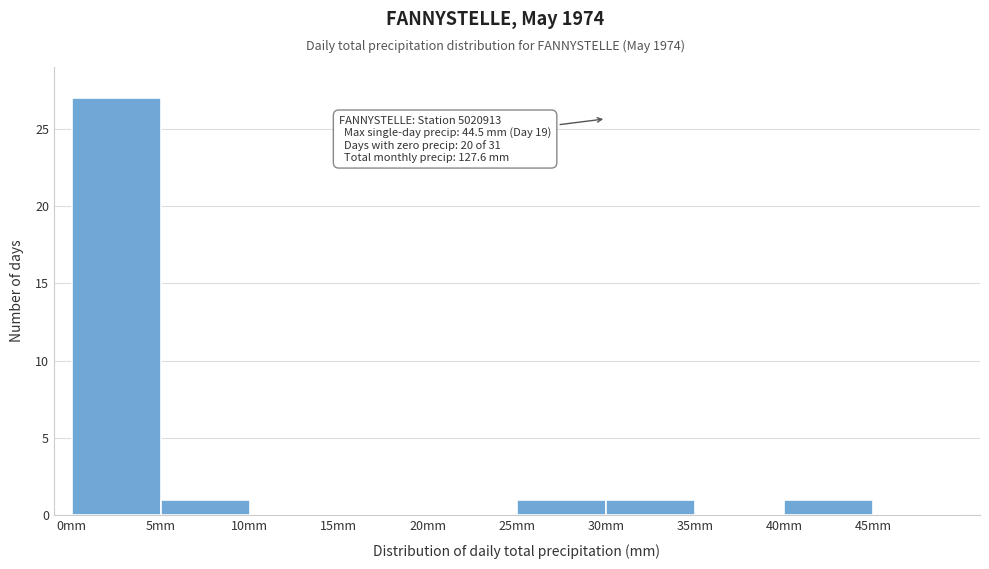

Over which range of the x-axis is the bar tallest?

0 to 5